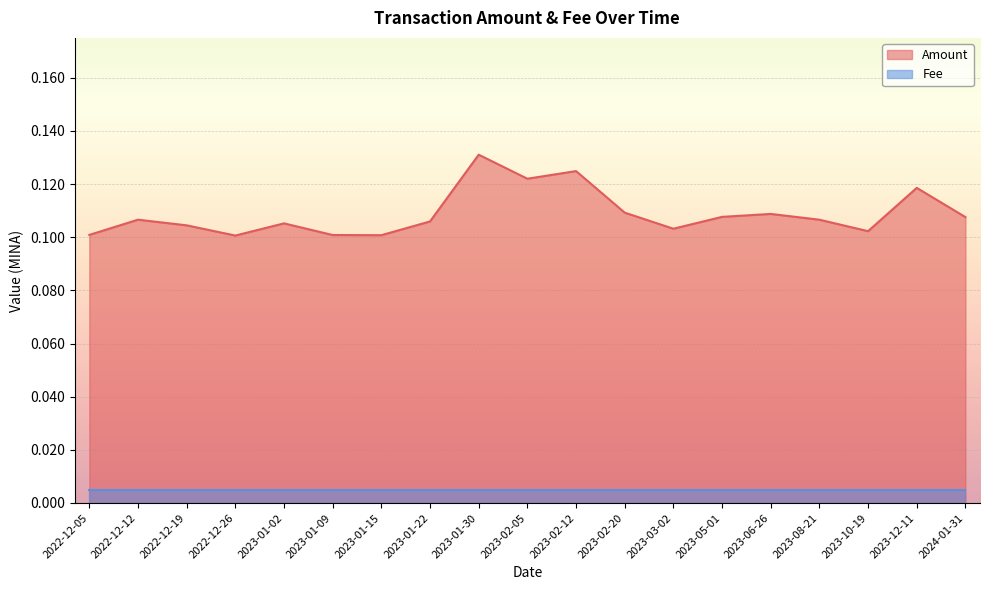

At which category does the data reach its first local peak?

2022-12-12